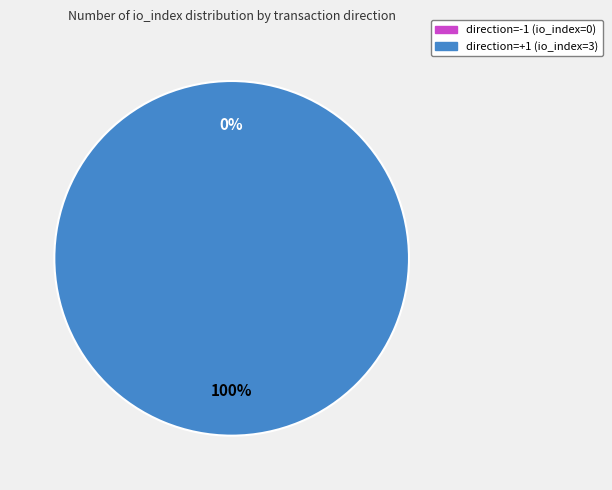

To the nearest percent, what is the difference between the tx_type: Regular (direction=-1, io_index=0) and tx_type: Regular (direction=1, io_index=3) slice percentages?

100%